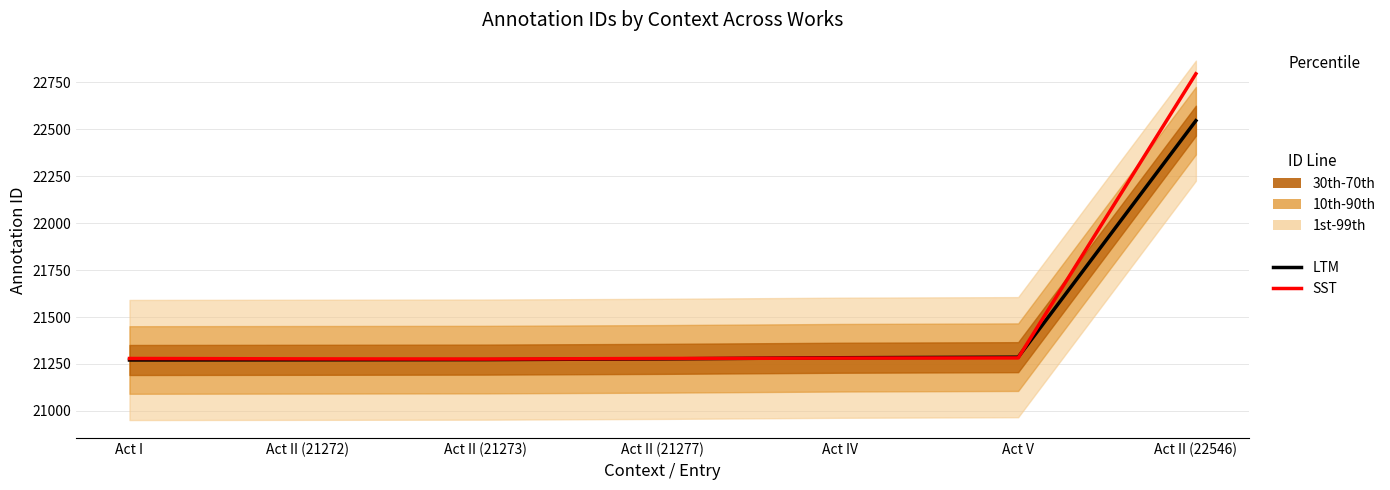

Rank the categories by LTM value from highest to lowest.

Act II (22546), Act V, Act IV, Act II (21277), Act II (21273), Act II (21272), Act I